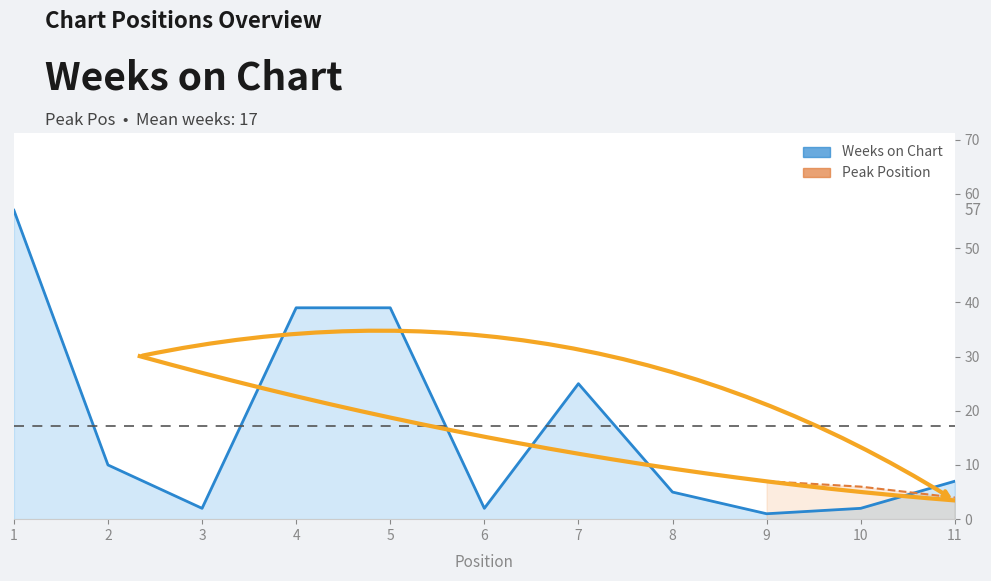

True or false: there are more than 1 points higher than both neighbors.

False